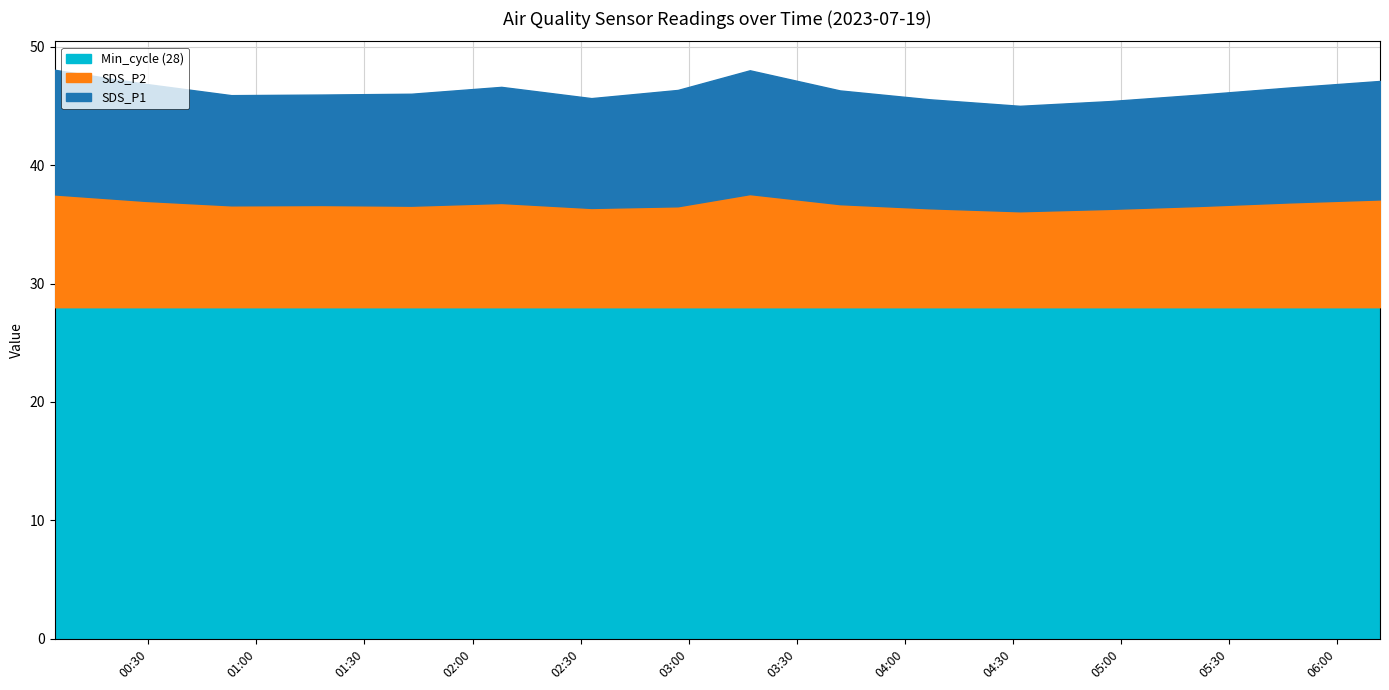

True or false: SDS_P1 has more than 2 points higher than both neighbors.

False